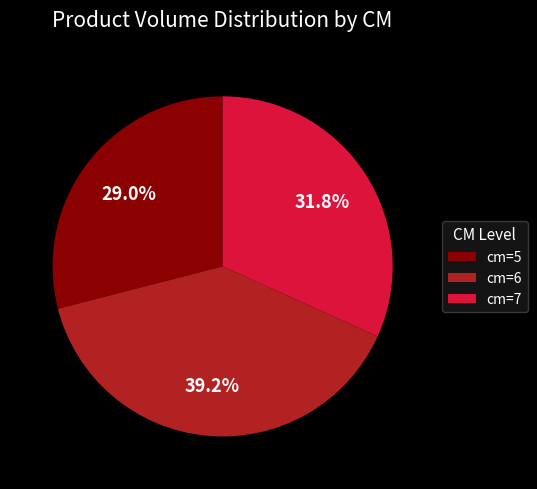

Is there a majority slice in this chart?

No